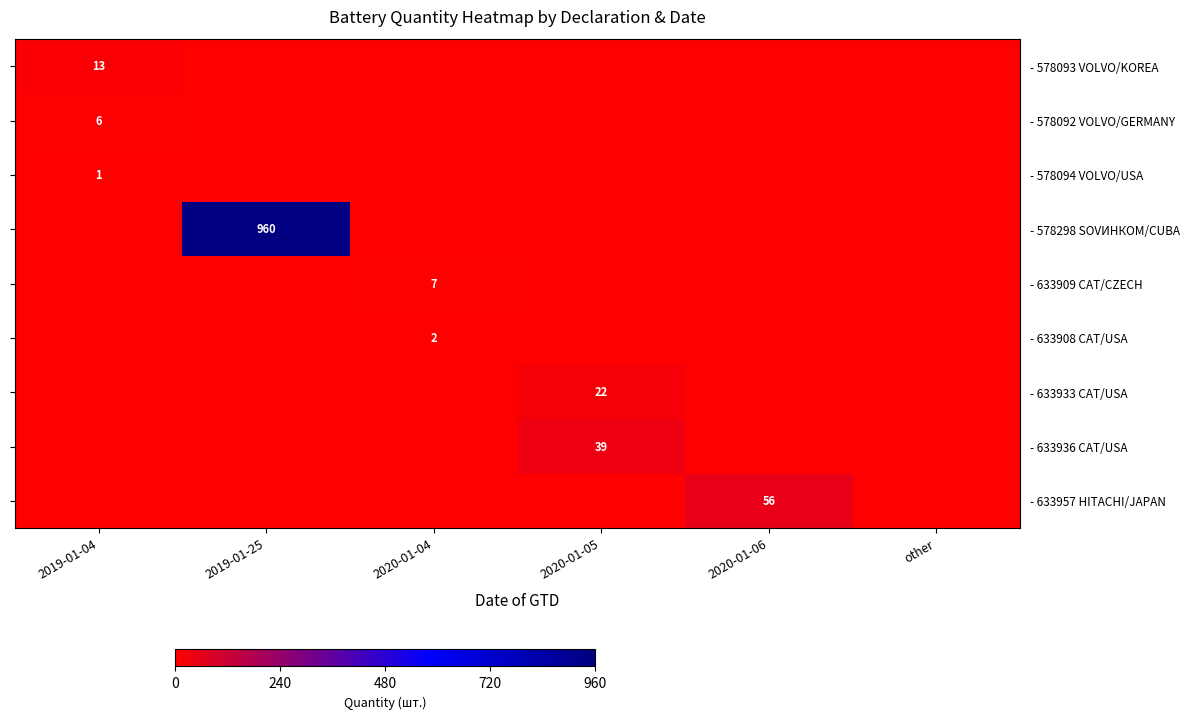

The value of - 578093 VOLVO/KOREA at 2019-01-04 is 9. True or false?

False